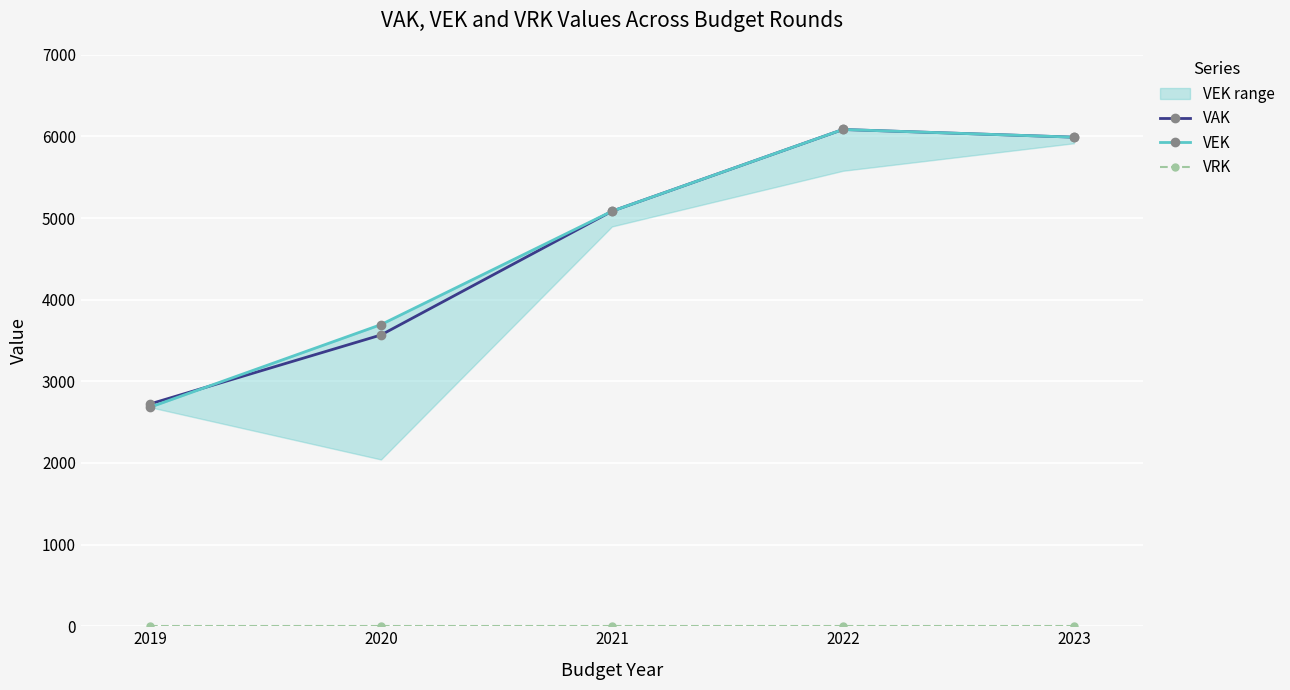

Rank the categories by VRK value from highest to lowest.

2019, 2020, 2021, 2022, 2023